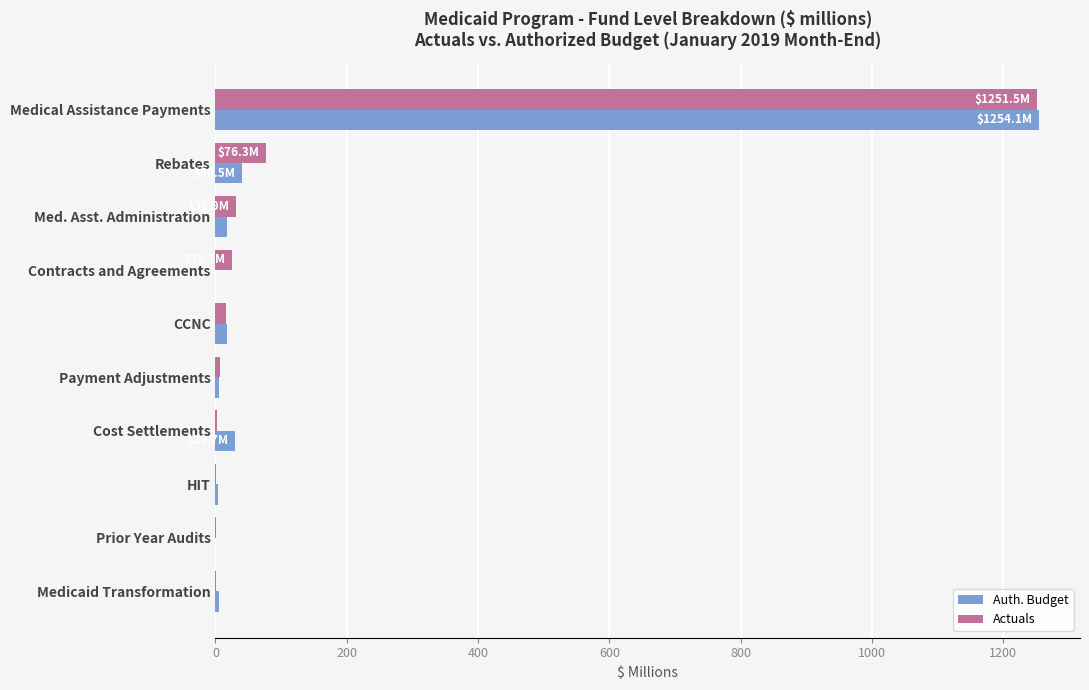

At which category is the sum across all series the highest?

Medical Assistance Payments